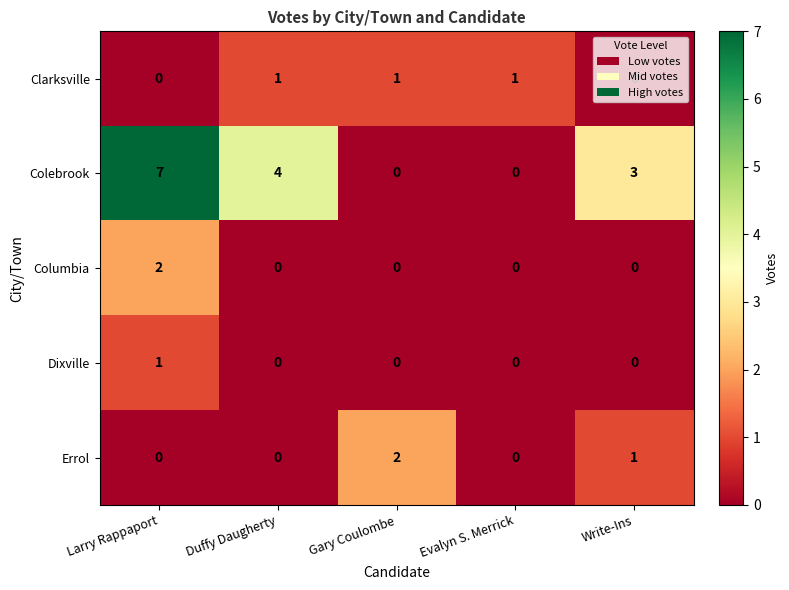

Is the value of Columbia at Evalyn S. Merrick greater than the value of Colebrook at Write-Ins?

No